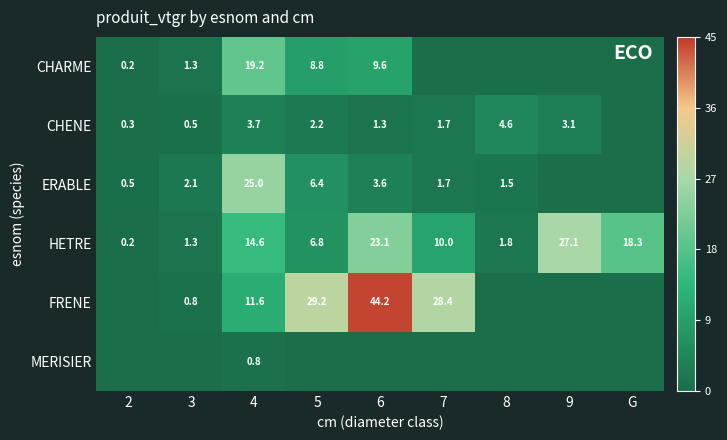

Is the value of FRENE at 3 greater than the value of CHENE at 8?

No